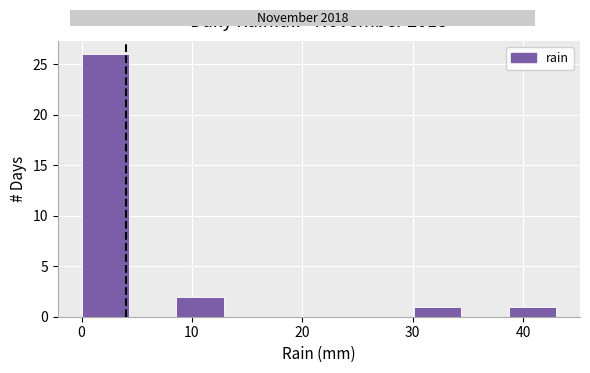

What is the height of the bar covering 0.0 to 4.3 on the x-axis? Neither the bar edges nor the heights are printed on the chart, so give them approximately, as read against the axes.

26